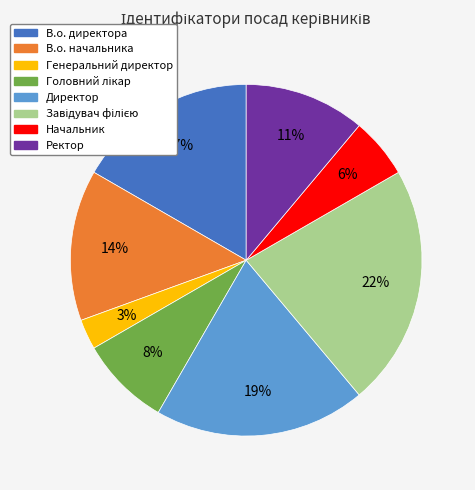

Is it true that Генеральний директор is 3% of the pie?

True